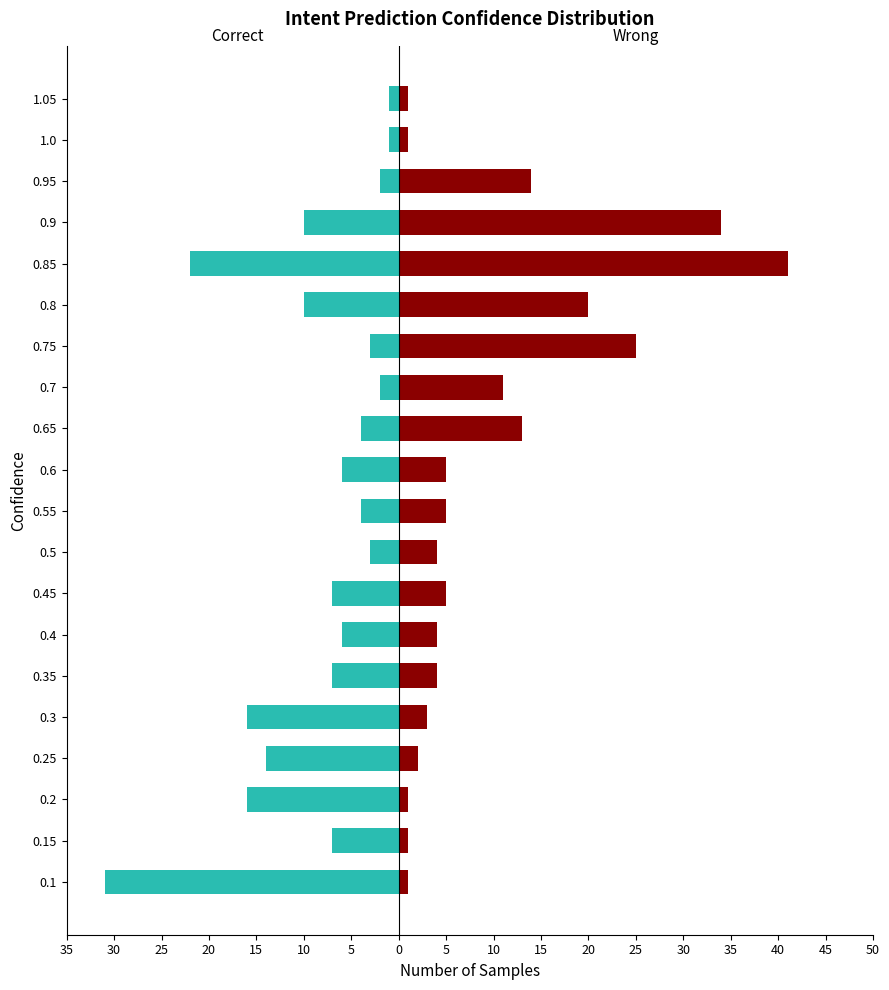

What is the difference between the second highest and minimum values in the Wrong series?

33